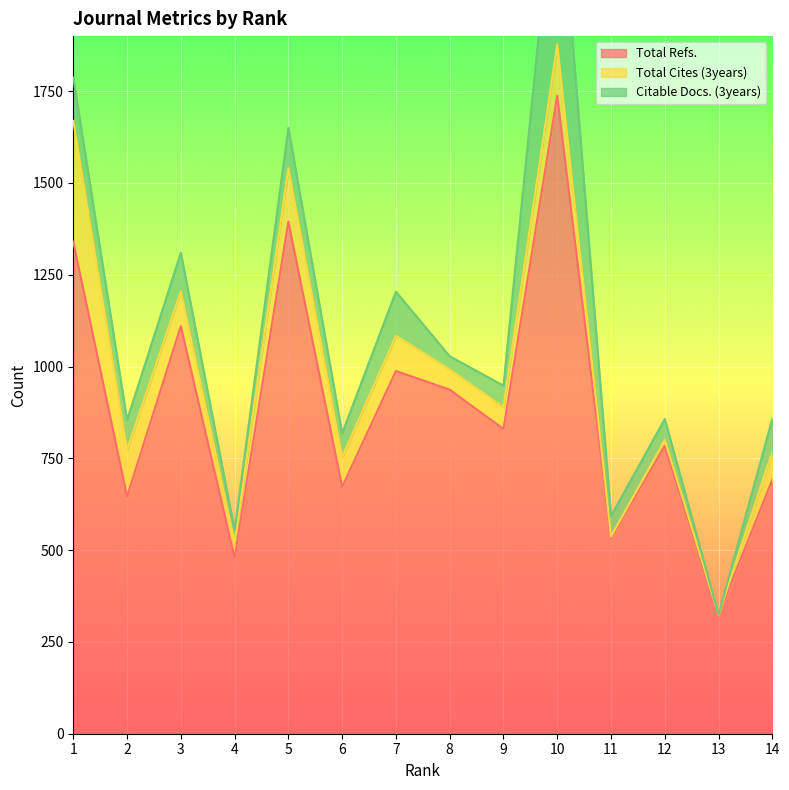

Reading left to right, what are all the values shown in this chart?

Total Refs.: 1340	646	1110	479	1395	672	988	937	830	1738	531	784	324	692
Total Cites (3years): 329	127	95	42	145	81	96	55	59	140	6	16	0	76
Citable Docs. (3years): 118	81	105	33	110	65	120	36	59	527	56	57	0	90